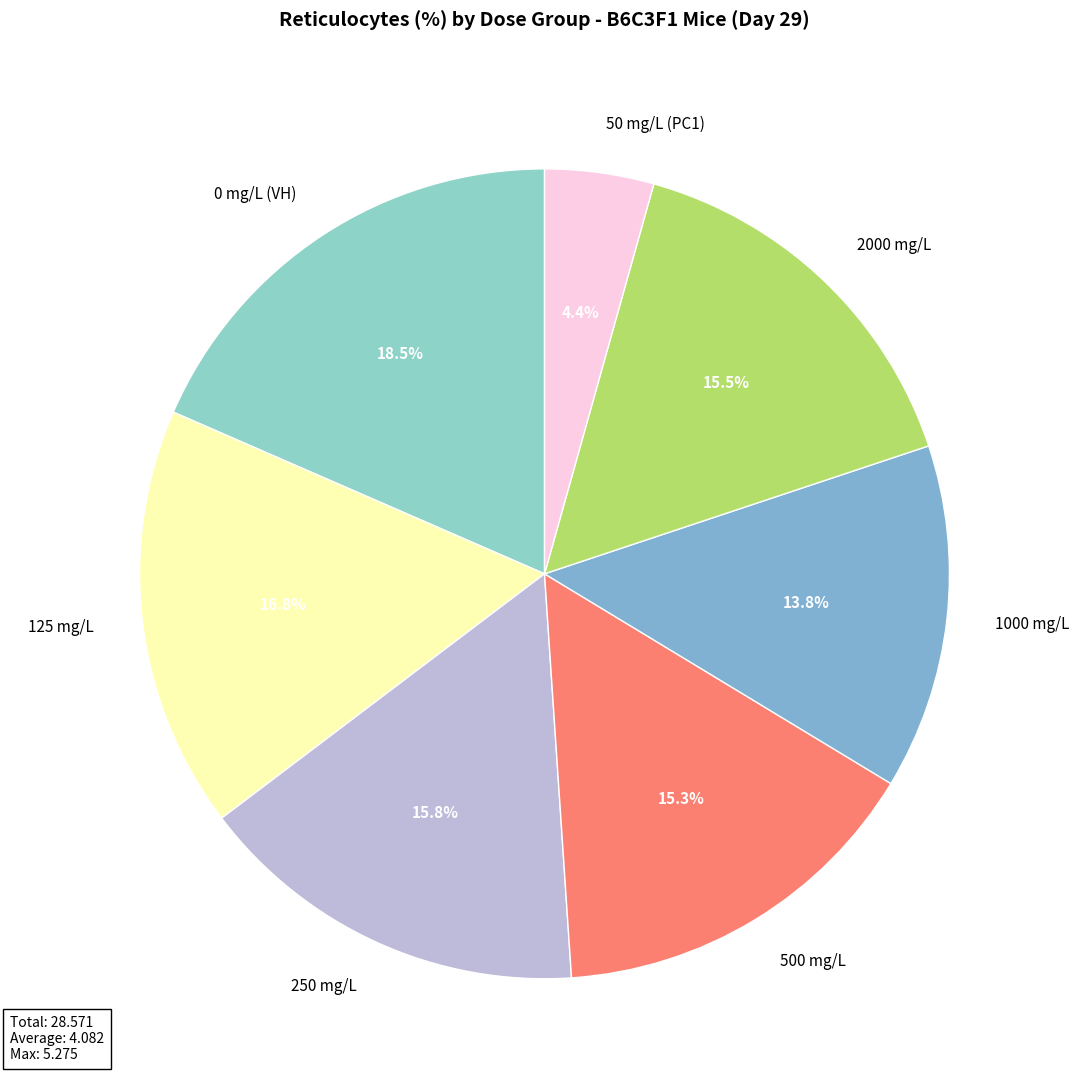

What is the largest slice in the pie chart?

0 mg/L (VH)